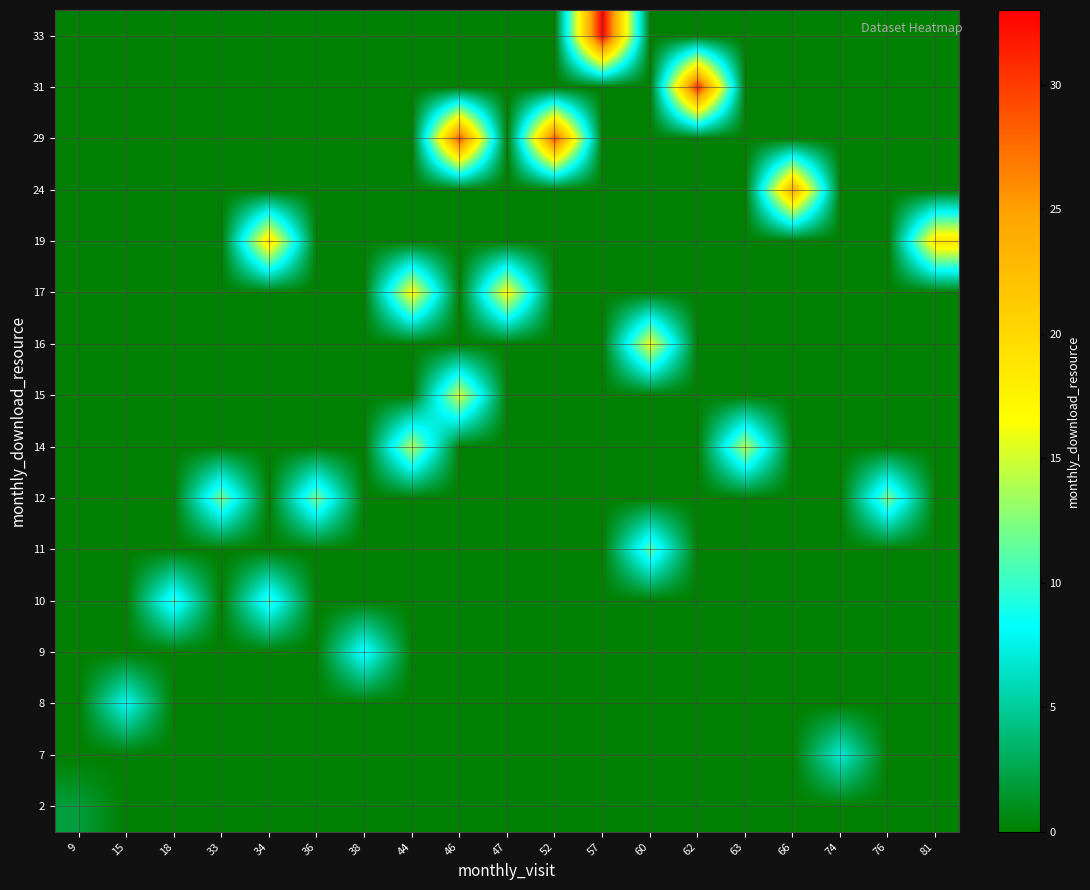

What is the greatest value displayed?

33